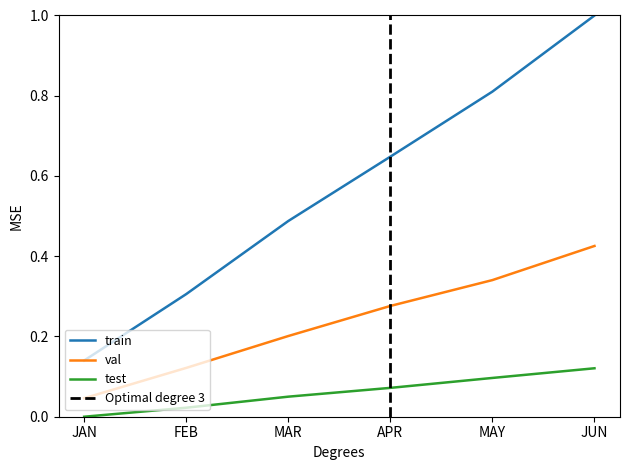

Rank the series at APR from lowest to highest value.

test, val, train